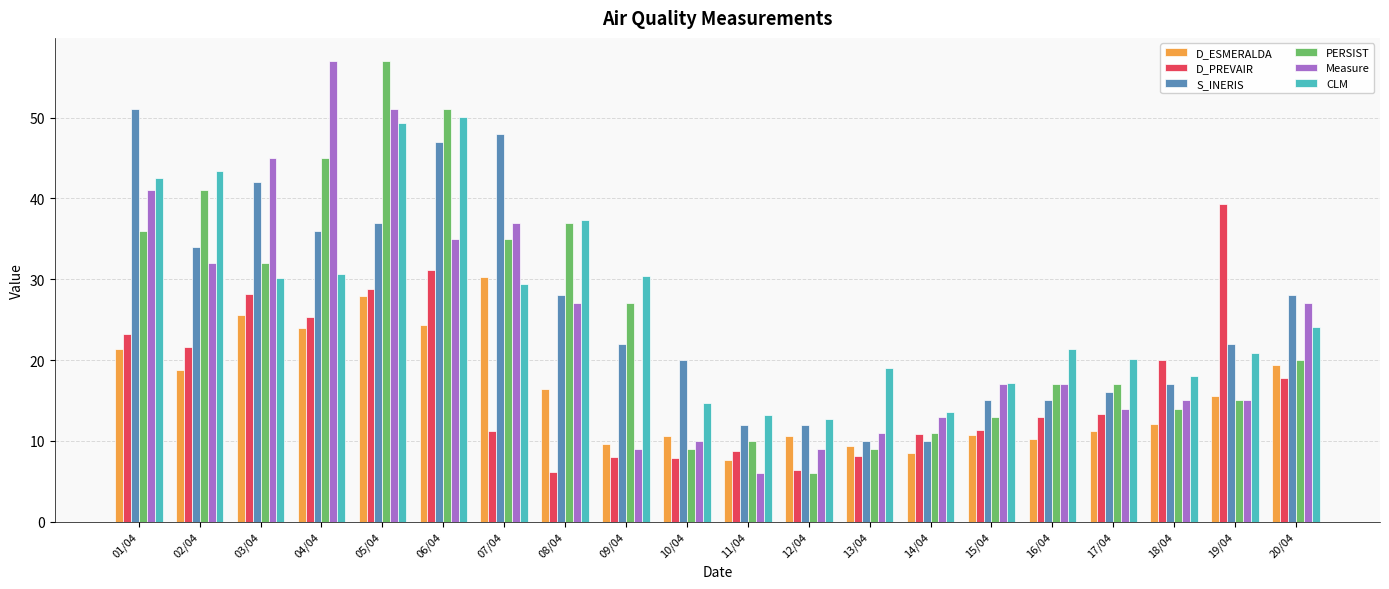

The D_ESMERALDA series shows 4.9 at 19/04. True or false?

False